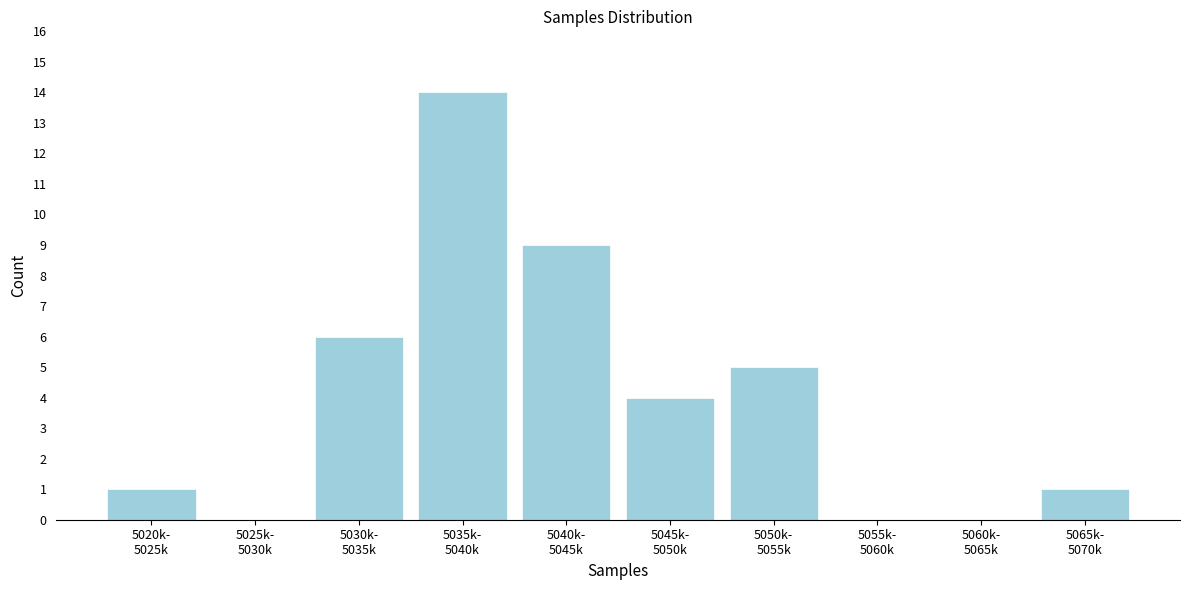

What is the greatest value displayed?

14